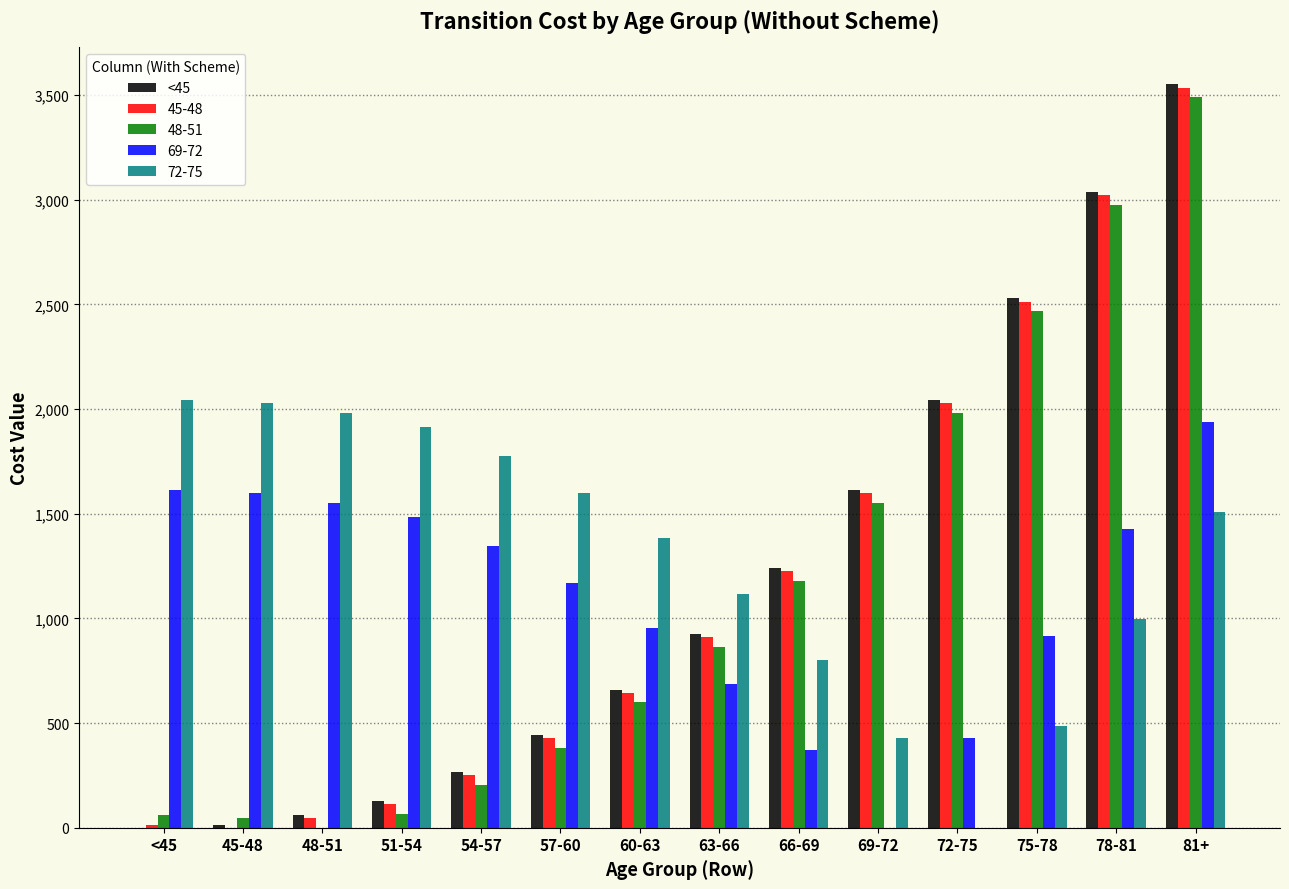

The value of 69-72 at 81+ is 1938.2. True or false?

True